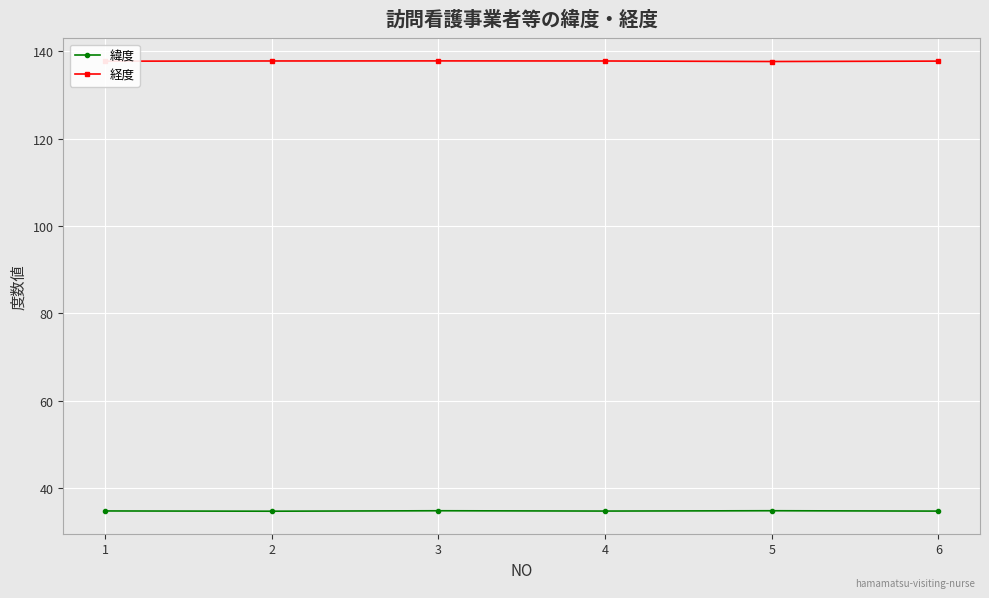

At how many categories does at least one series exceed 62?

6